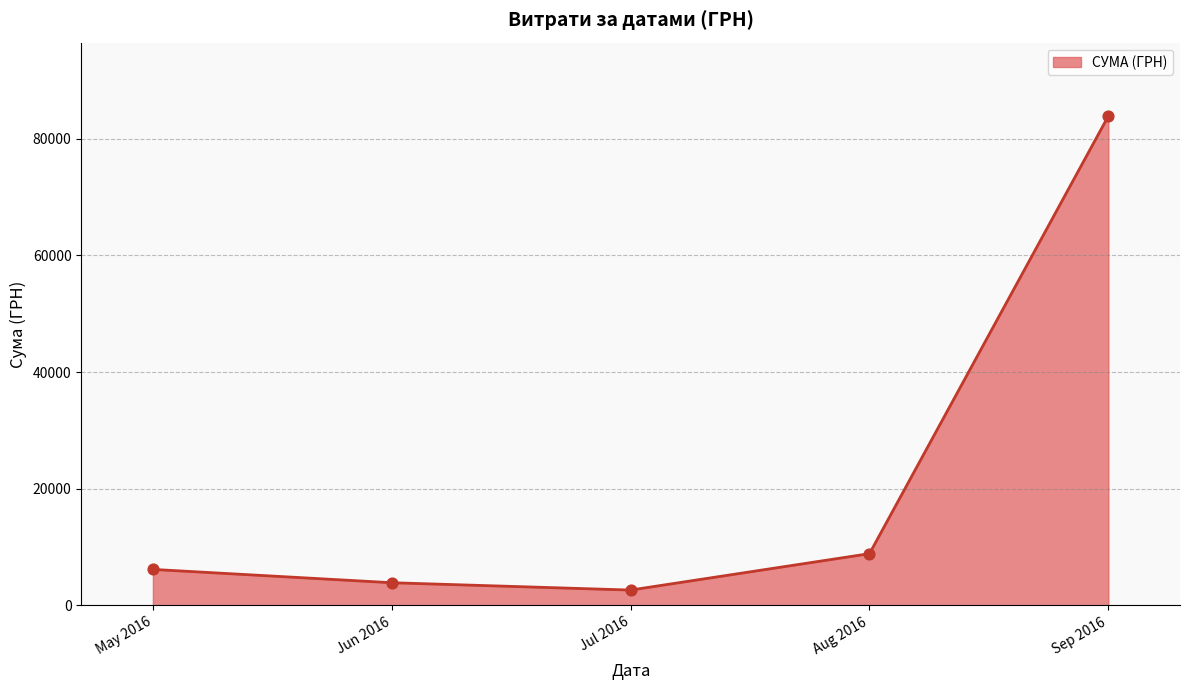

What is the change in value from May 2016 to Sep 2016?

+77733.4